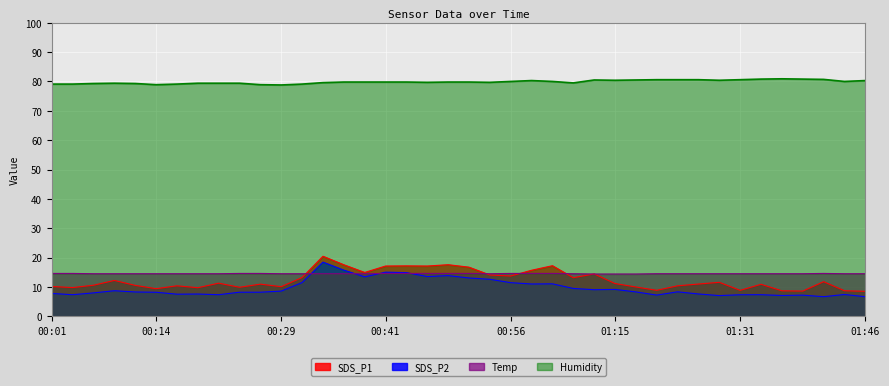

What is the sum of the SDS_P1 values at 00:09 and 00:26?

23.1